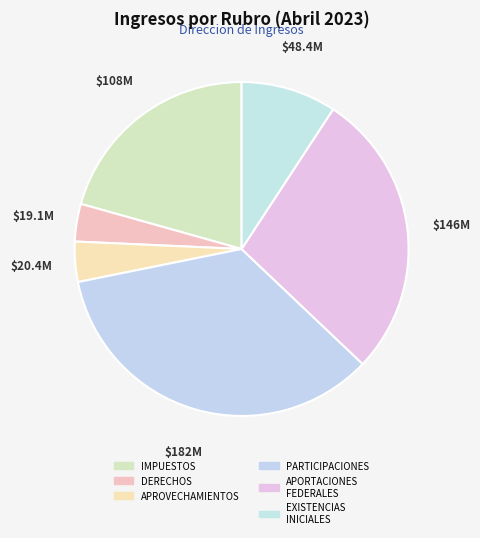

Which slice is the smallest?

DERECHOS